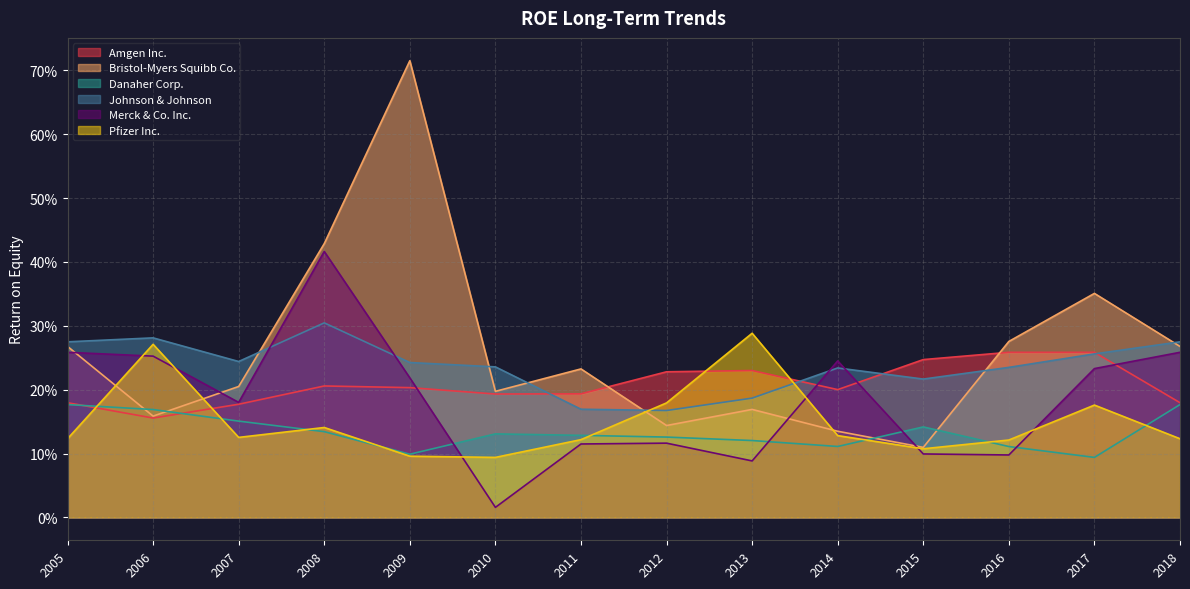

How many lines are shown in the chart?

6